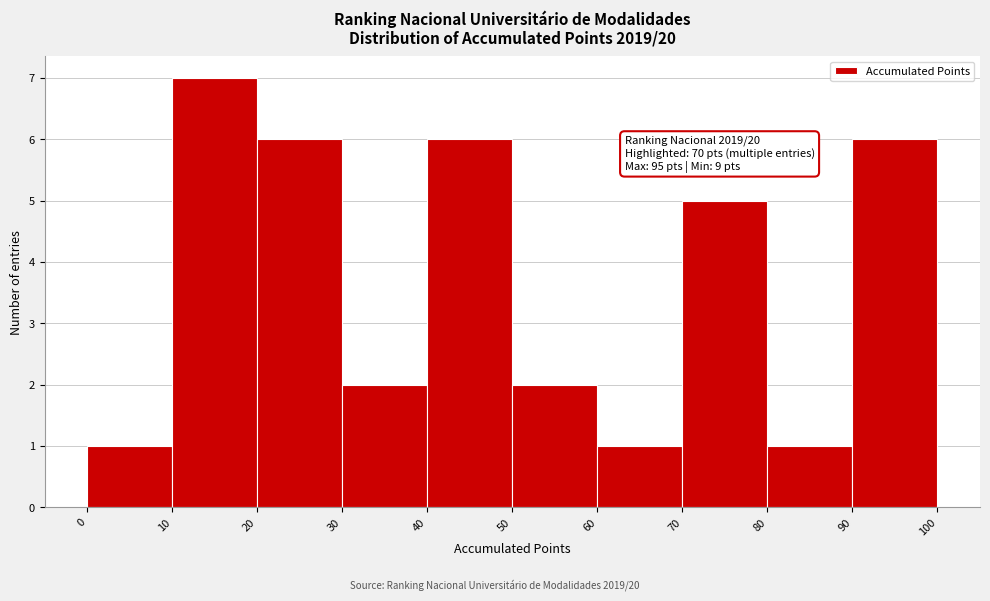

Which range on the x-axis has the tallest bar?

10 to 20